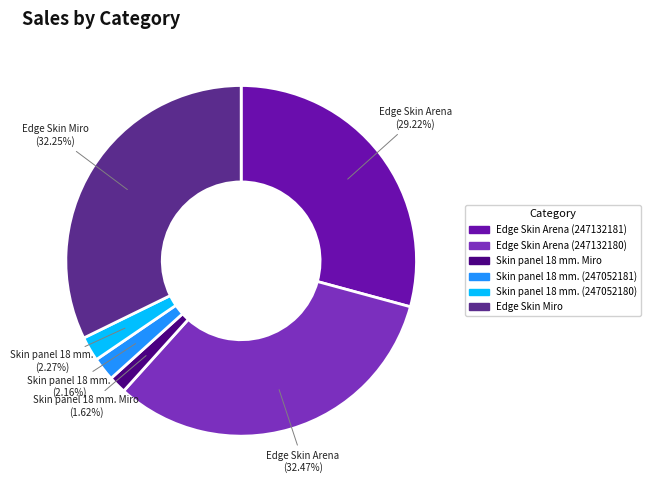

Approximately how many times larger is the value at Skin panel 18 mm. (247052180) compared to Edge Skin Arena (247132180)?

0.1